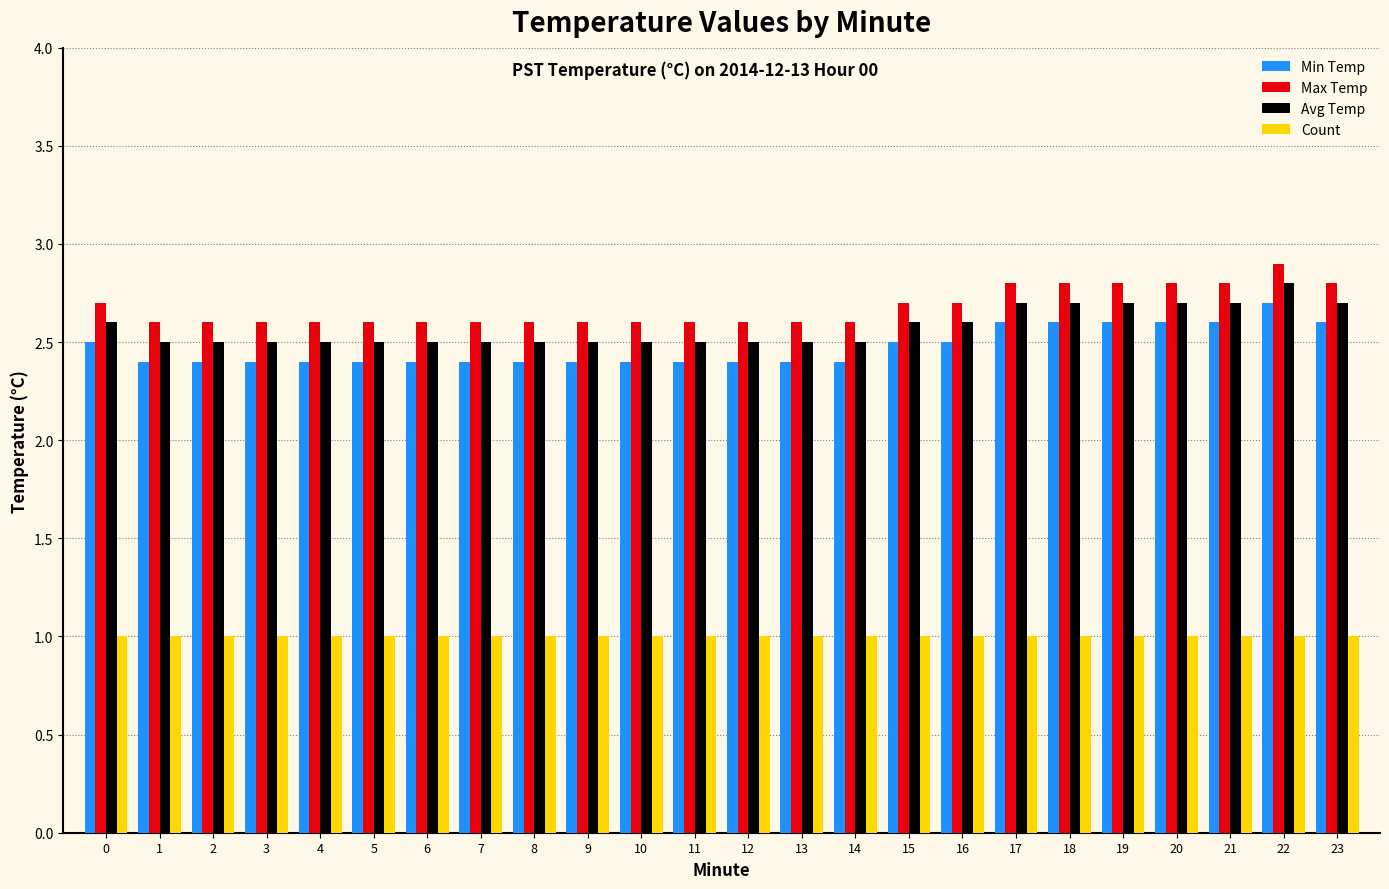

What are all the series names shown in the legend?

Min Temp, Max Temp, Avg Temp, Count